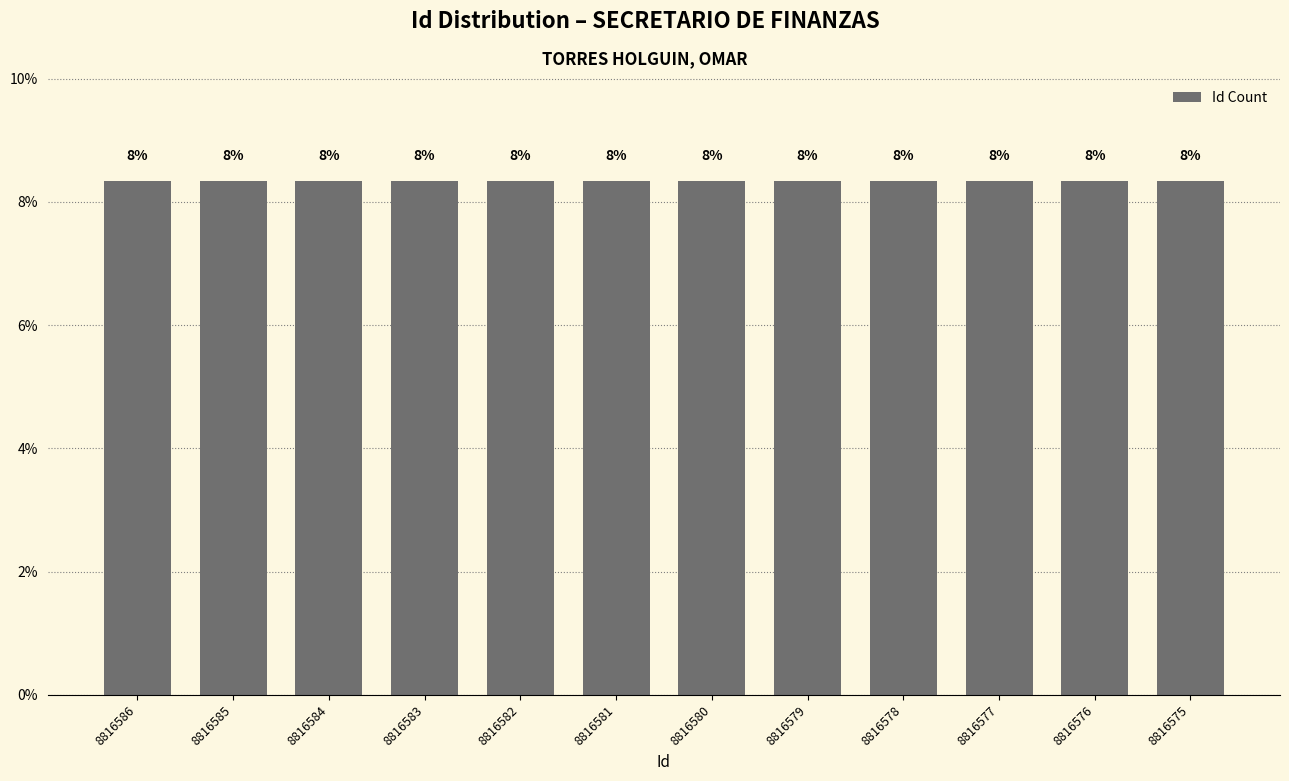

How many bars are there in total?

12